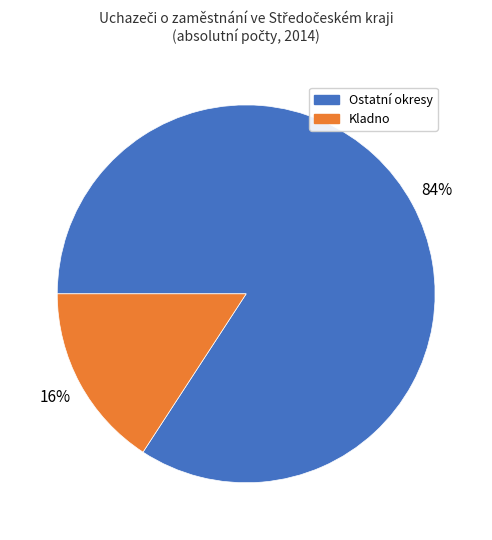

Is it true that Ostatní okresy is 91% of the pie?

False